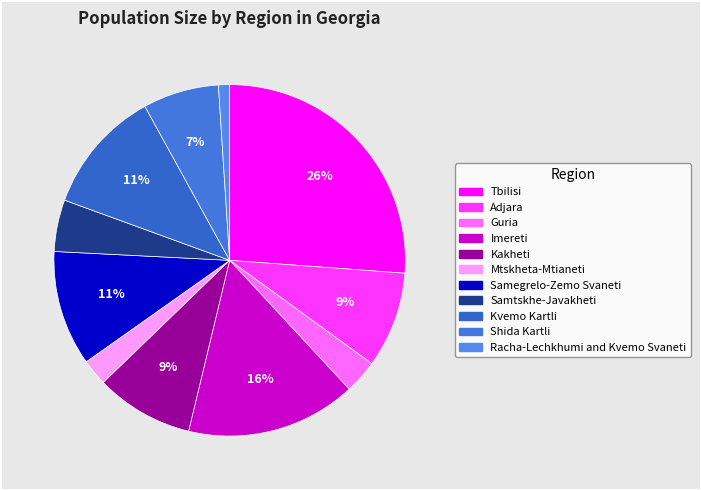

Does Tbilisi represent more than half of the total?

No